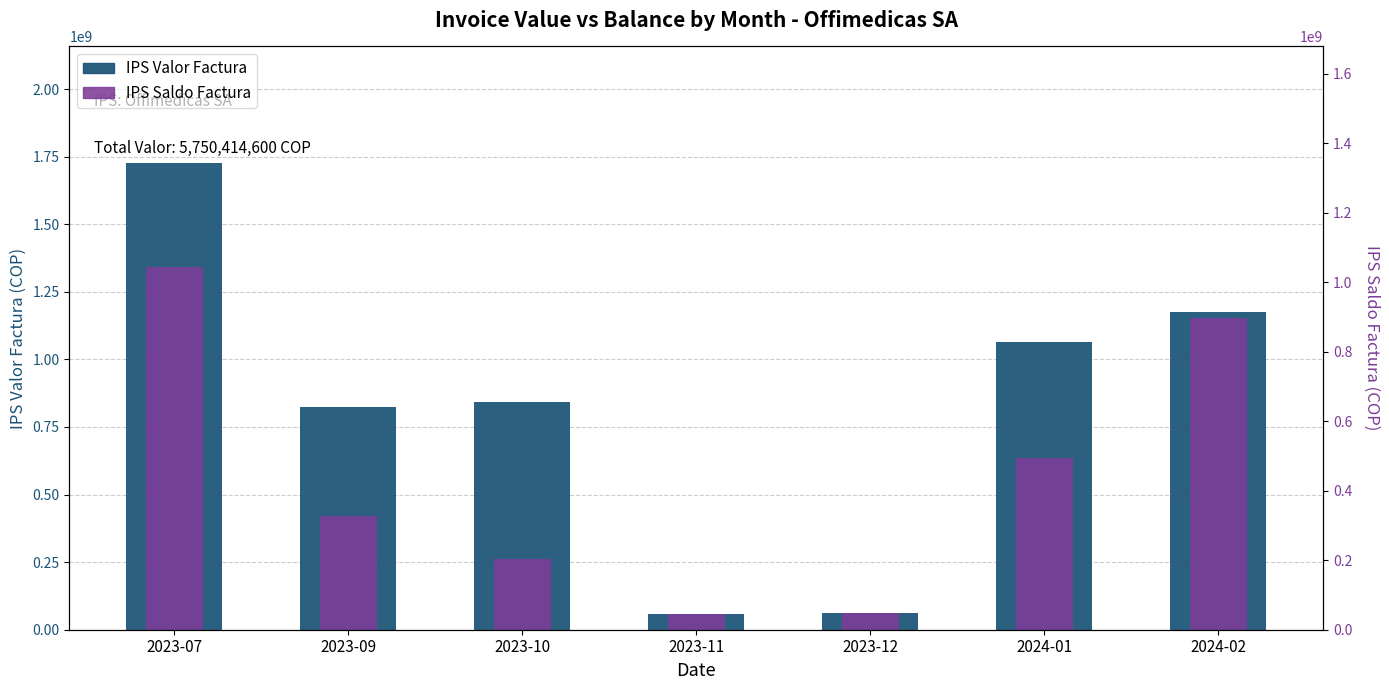

At which label does IPS Valor Factura reach its peak?

2023-07